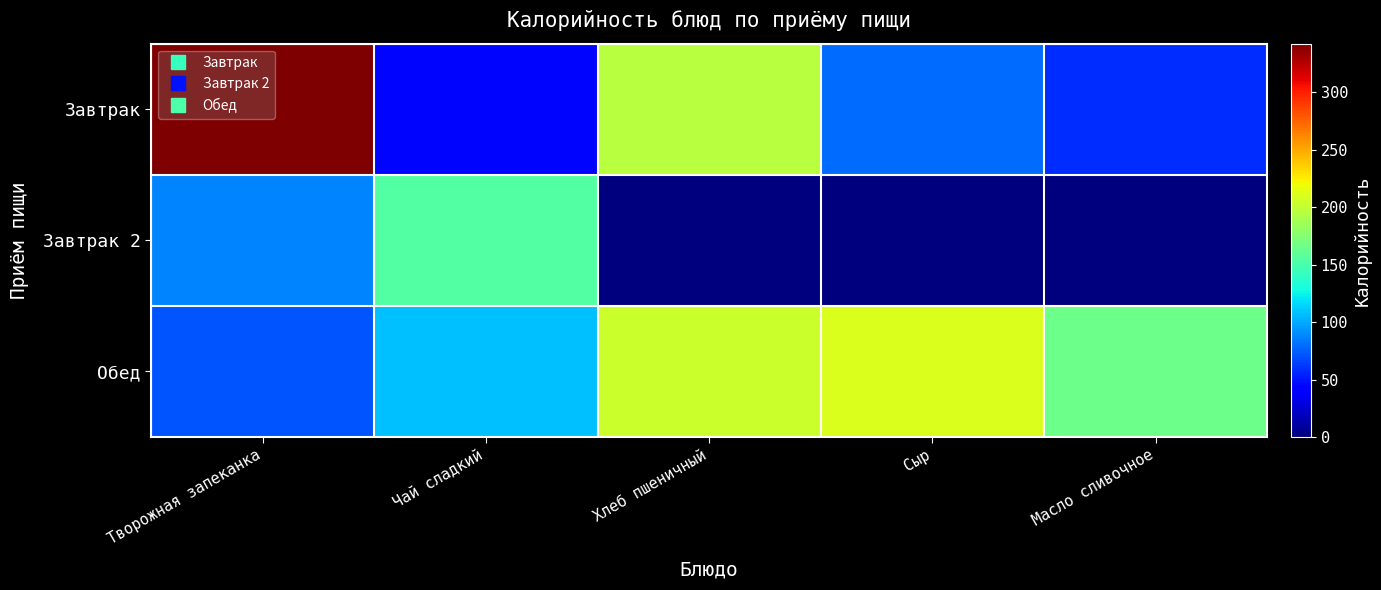

How many series are shown in this chart?

3